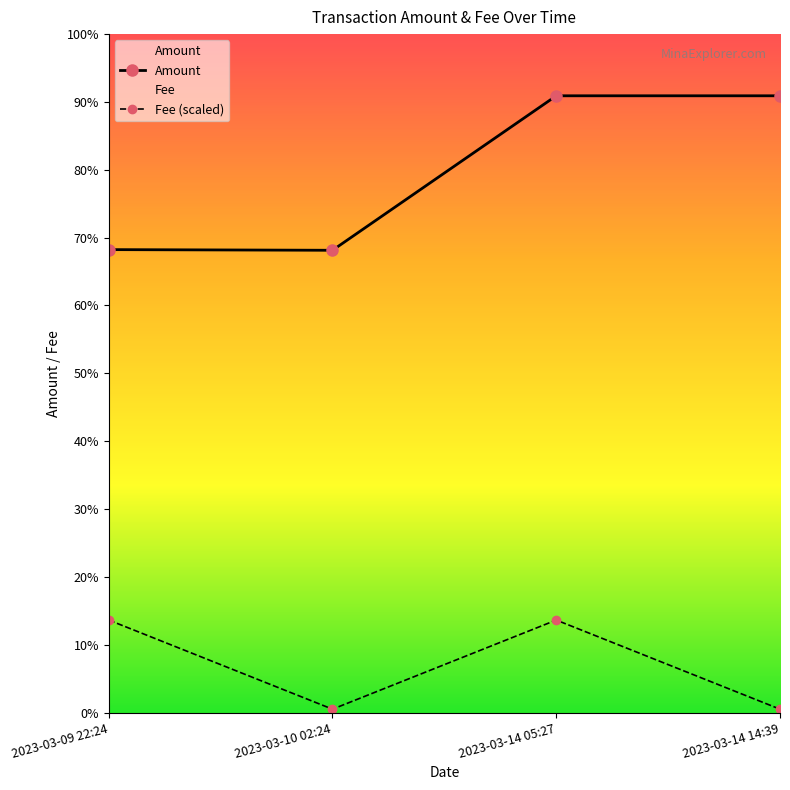

What are all the series names shown in the legend?

Amount, Fee